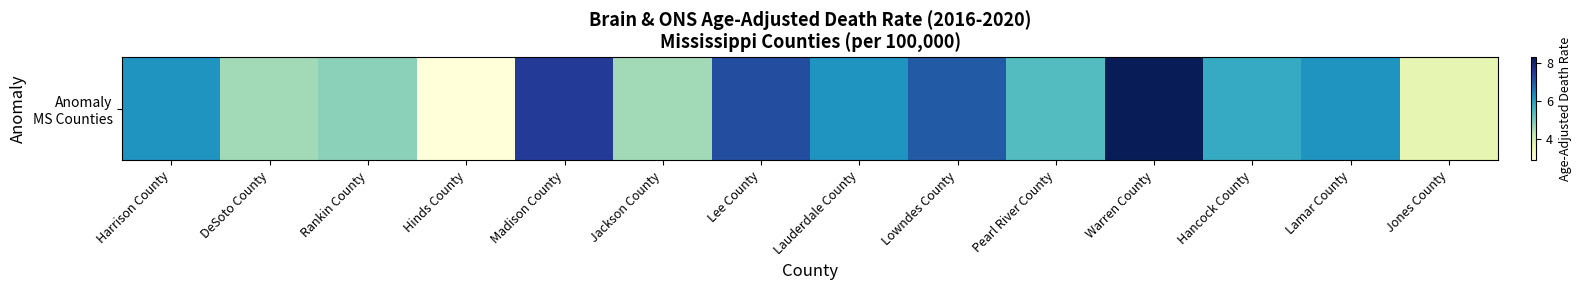

List the labels in order of value, smallest first.

Hinds County, Jones County, DeSoto County, Jackson County, Rankin County, Pearl River County, Hancock County, Harrison County, Lauderdale County, Lamar County, Lowndes County, Lee County, Madison County, Warren County